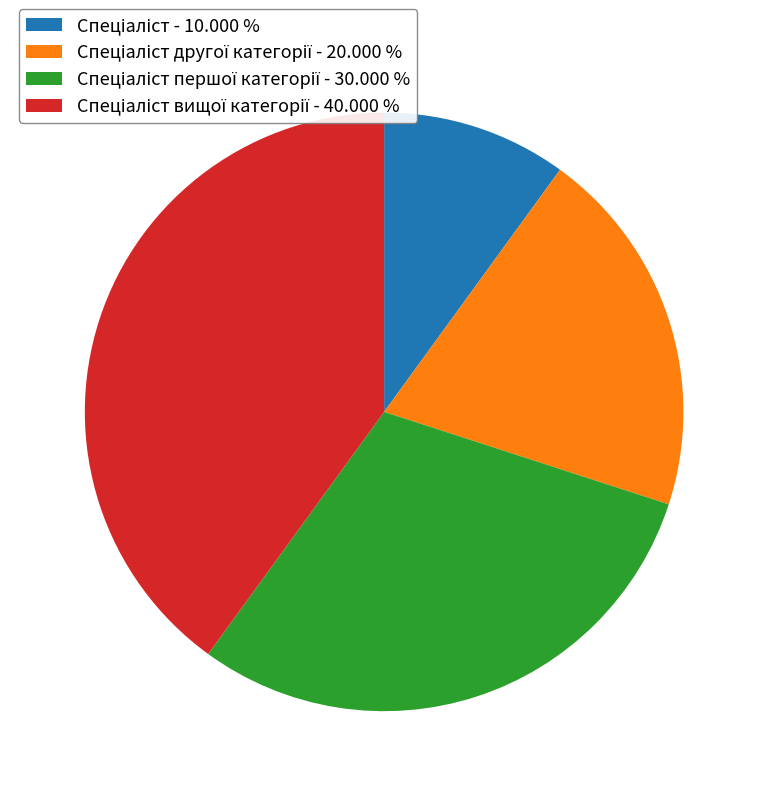

Is there any slice that represents more than half of the pie?

No